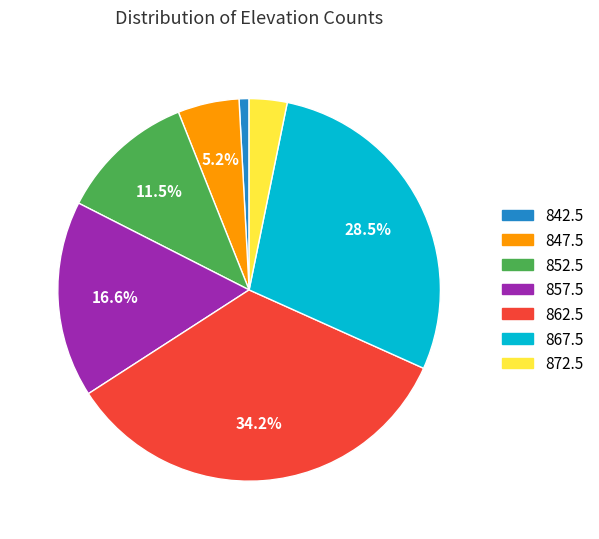

Combined, what portion of the pie is 857.5 and 862.5?

50.8%